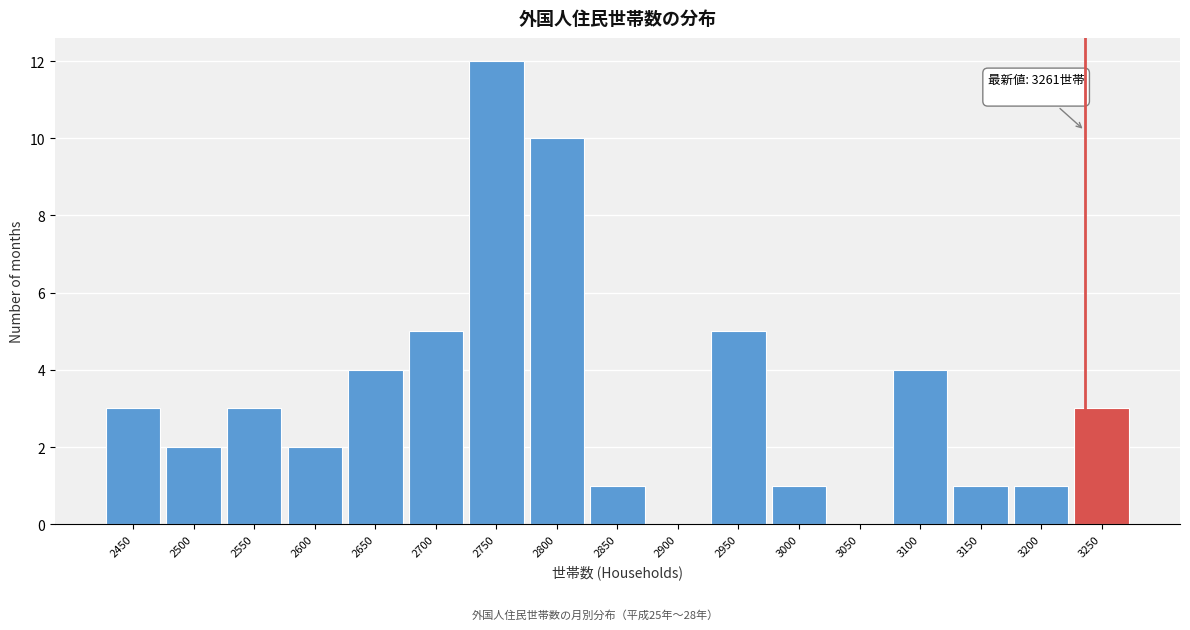

Reading left to right, what are all the values shown in this chart?

2450=3	2500=2	2550=3	2600=2	2650=4	2700=5	2750=12	2800=10	2850=1	2900=0	2950=5	3000=1	3050=0	3100=4	3150=1	3200=1	3250=3